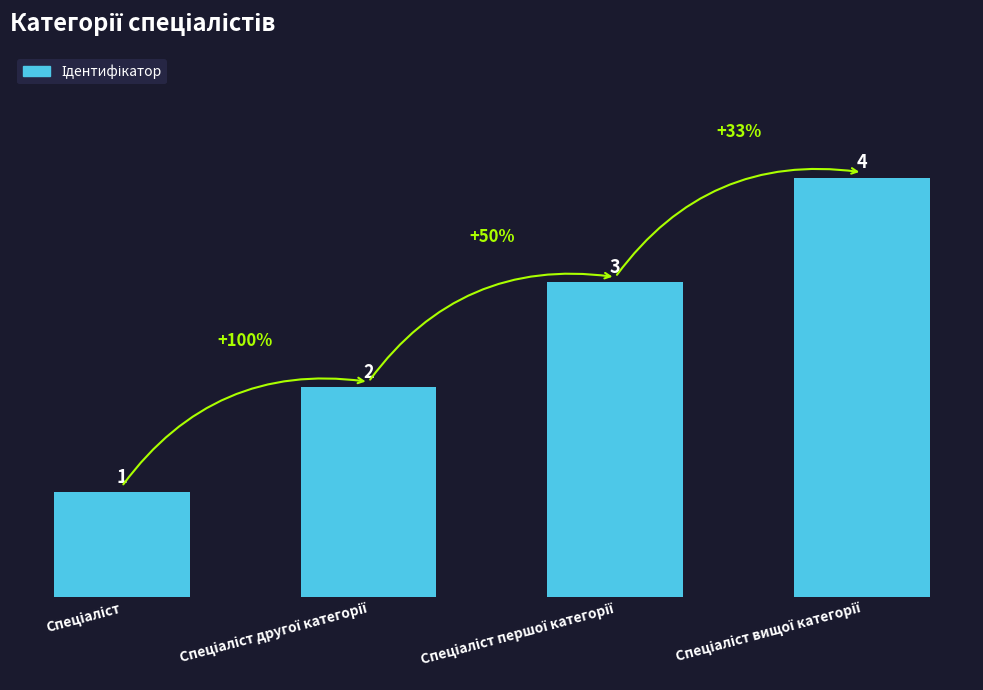

What is the value of the 2nd bar from the left?

2